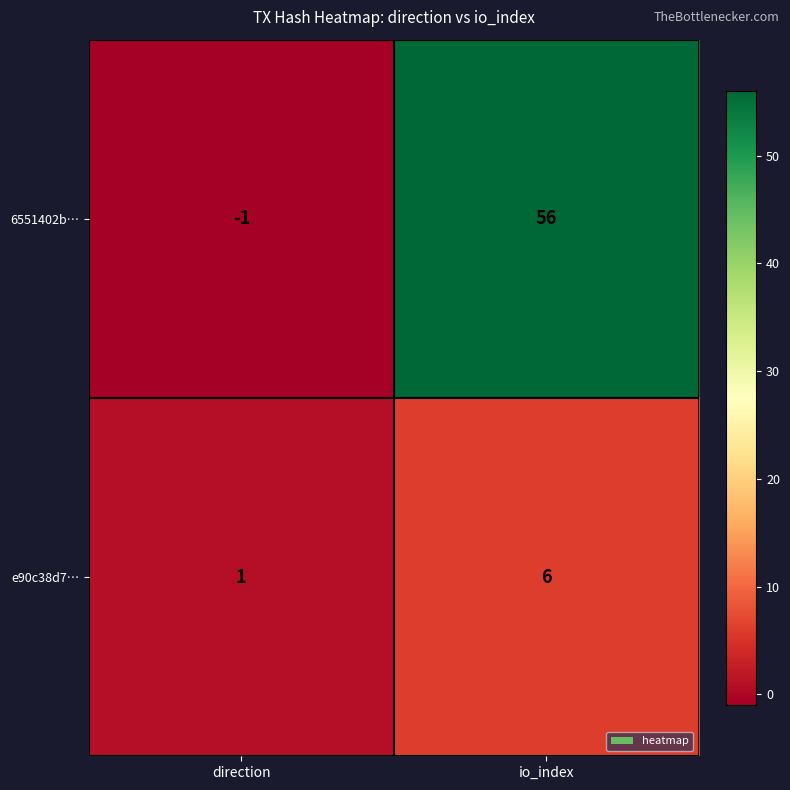

Reading right to left, transcribe all the data shown in this chart.

6551402b…: 56	-1
e90c38d7…: 6	1